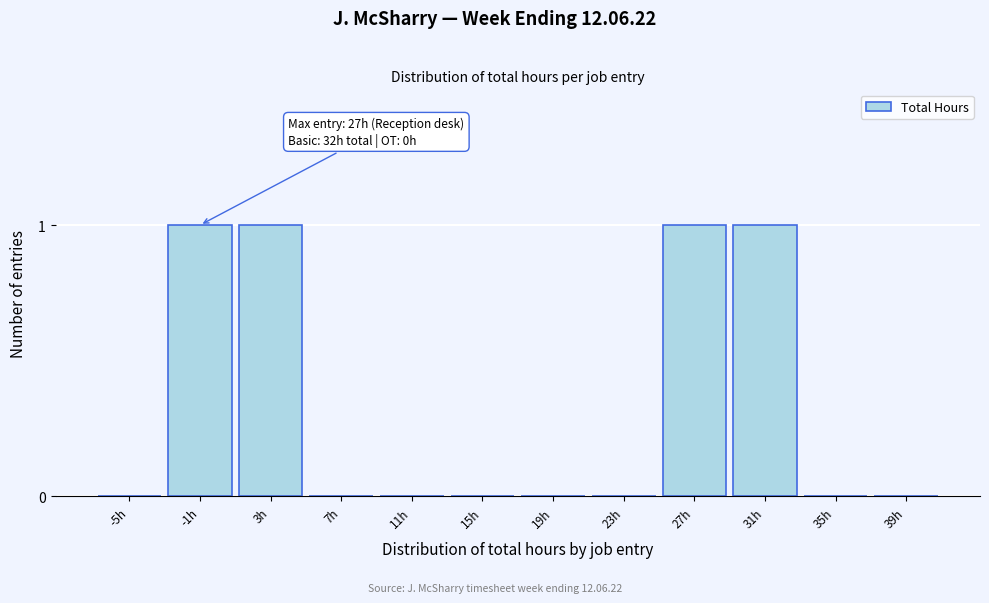

Reading left to right, list all the values displayed in this chart.

-5h=0	-1h=1	3h=1	7h=0	11h=0	15h=0	19h=0	23h=0	27h=1	31h=1	35h=0	39h=0